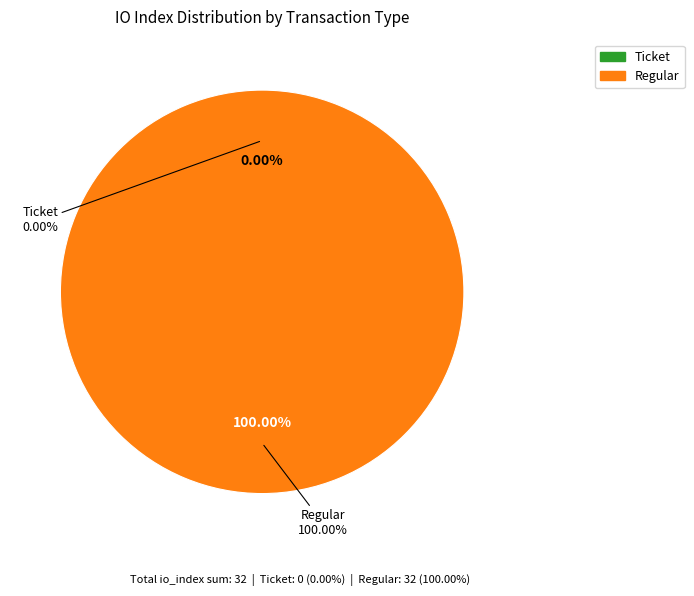

Combined, what portion of the pie is Regular (io_index=32) and Ticket (io_index=0)?

100.0%